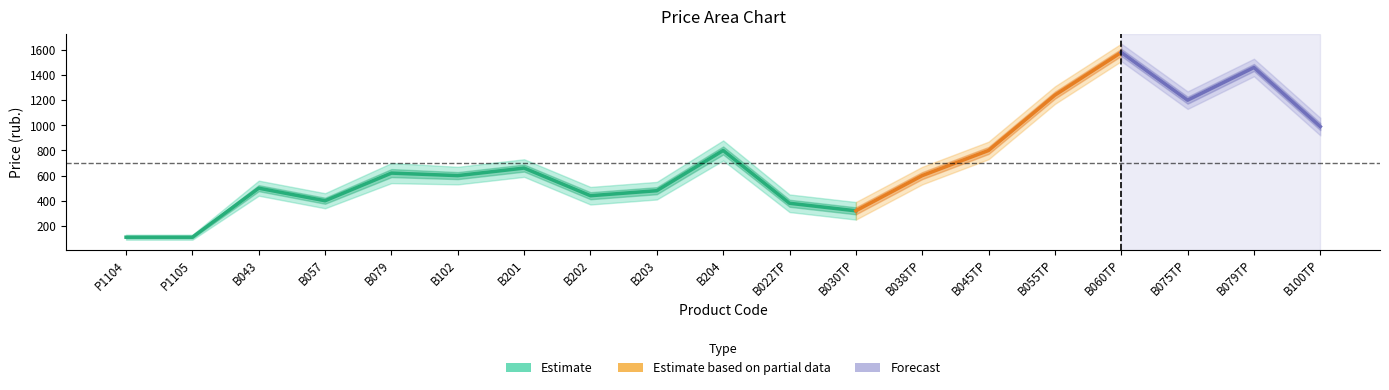

How many lines are shown in the chart?

3